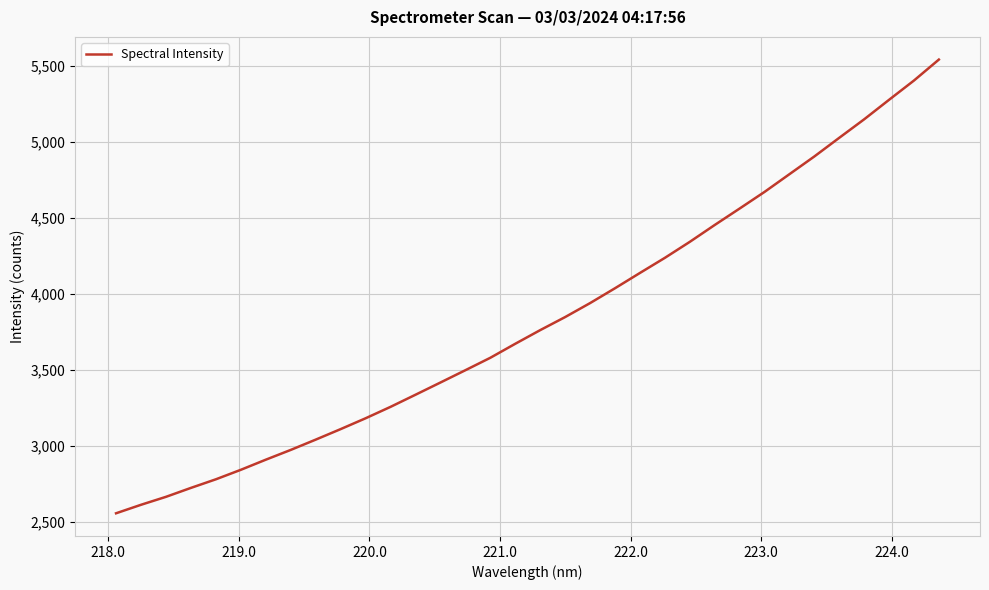

What is the difference between the maximum and minimum values?

2983.0